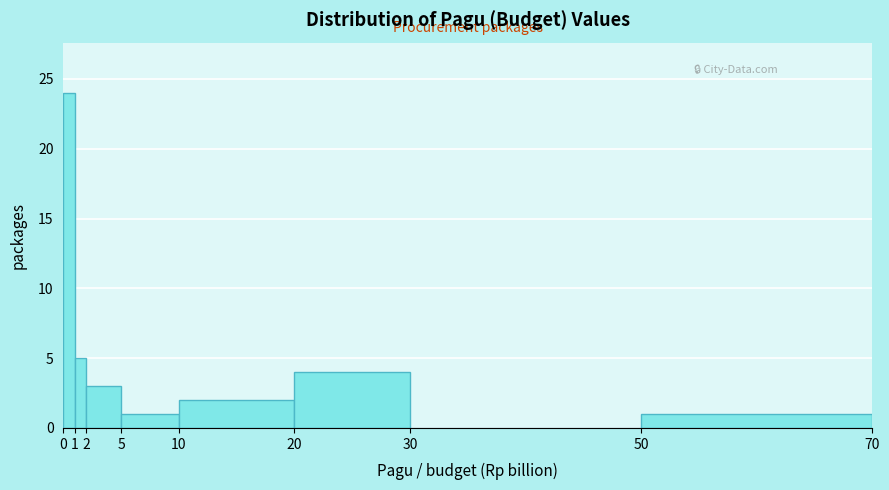

Which range on the x-axis has the tallest bar?

0 to 1